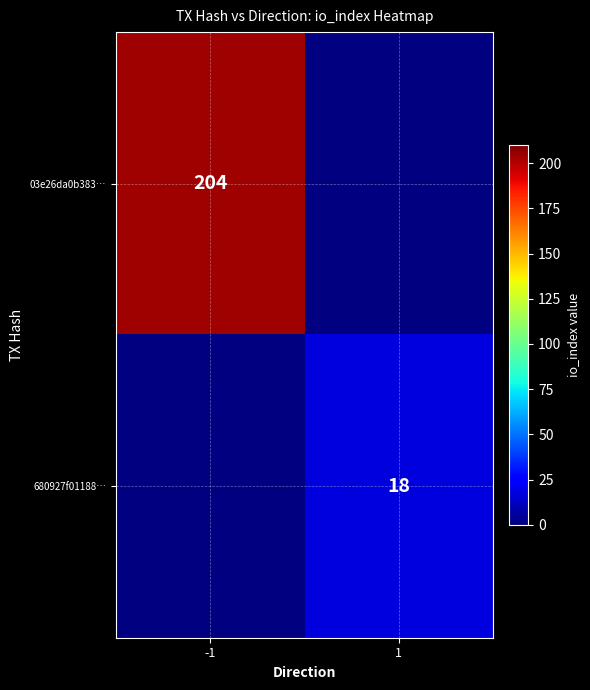

The 680927f01188… series shows 28 at 1. True or false?

False